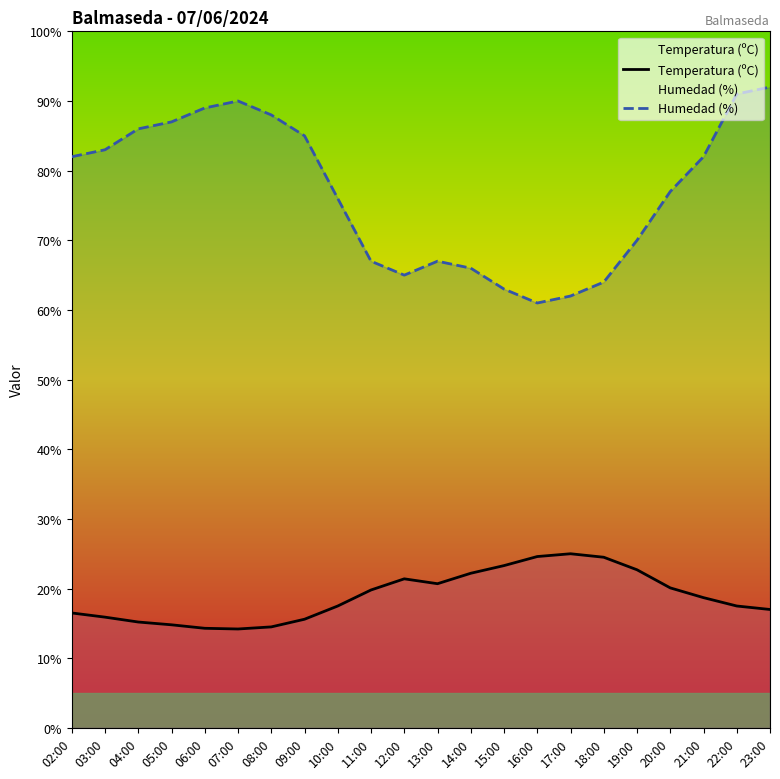

In Humedad (%), how many points are higher than both neighbors (excluding endpoints)?

2